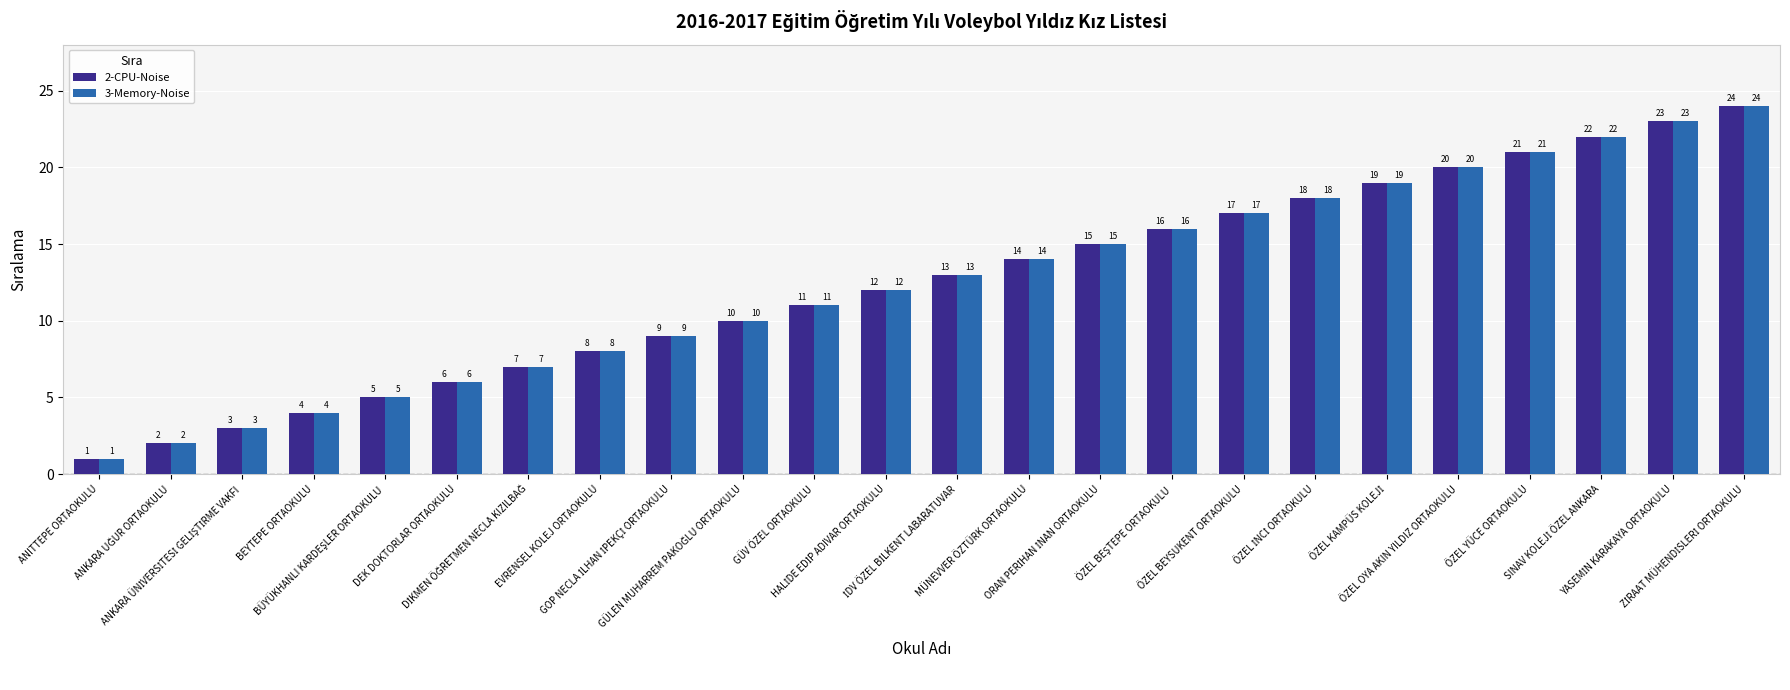

Which label corresponds to the smallest value in the chart?

ANITTEPE ORTAOKULU